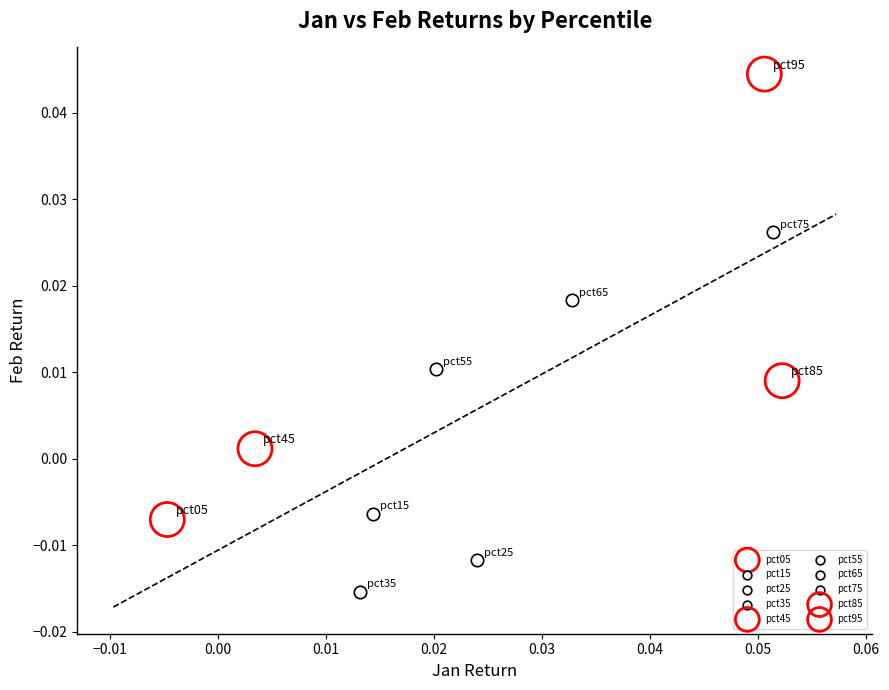

What are all the series names shown in the legend?

pct05, pct15, pct25, pct35, pct45, pct55, pct65, pct75, pct85, pct95